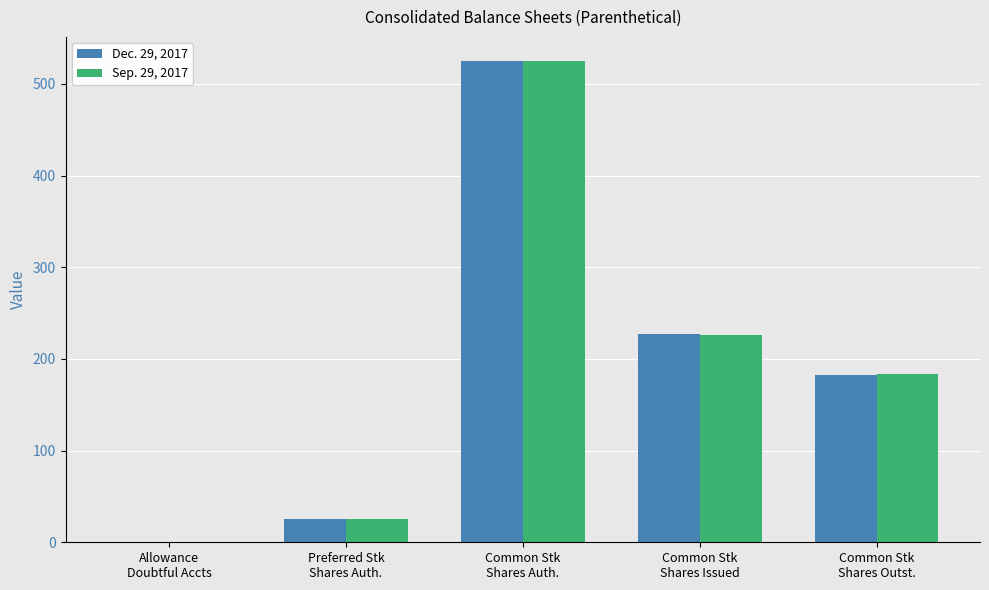

How many data points in Sep. 29, 2017 are above 183?

3